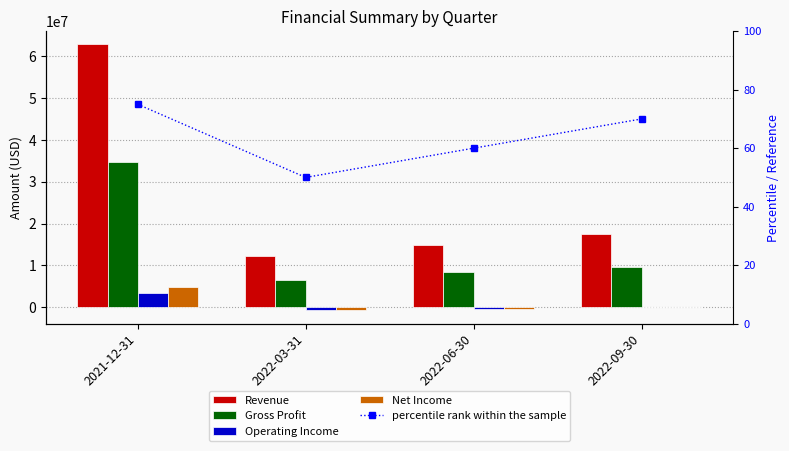

What is the difference between the highest and lowest values at 2022-03-31?

13099335